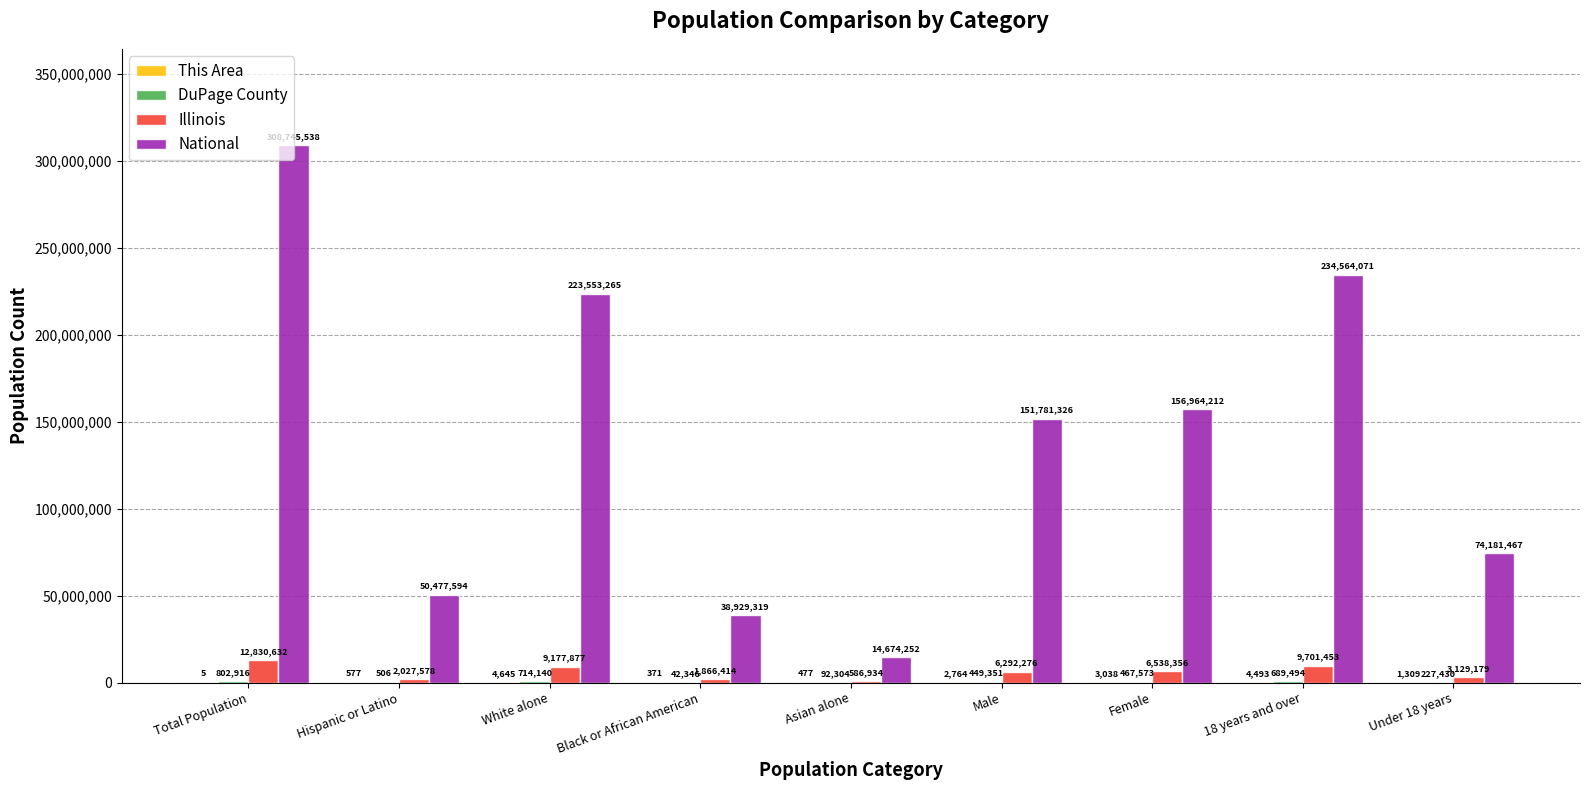

Which series has the largest total across all categories?

National